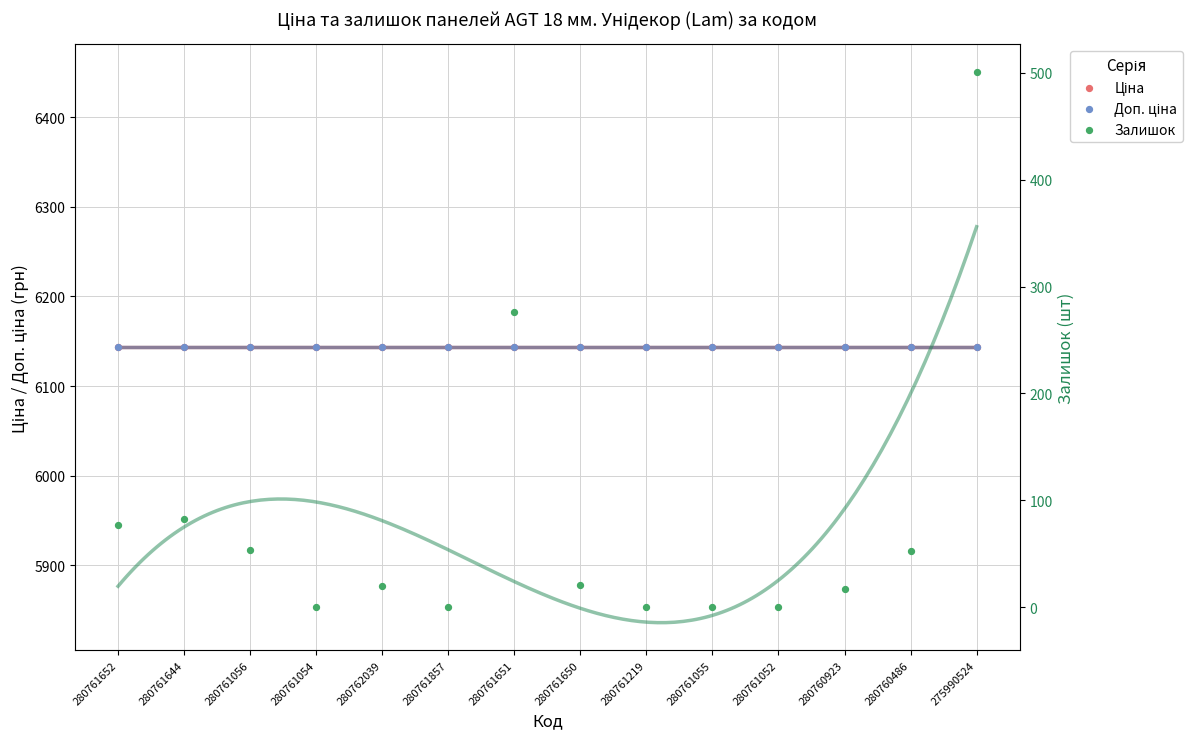

At how many categories does at least one series exceed 5276?

14